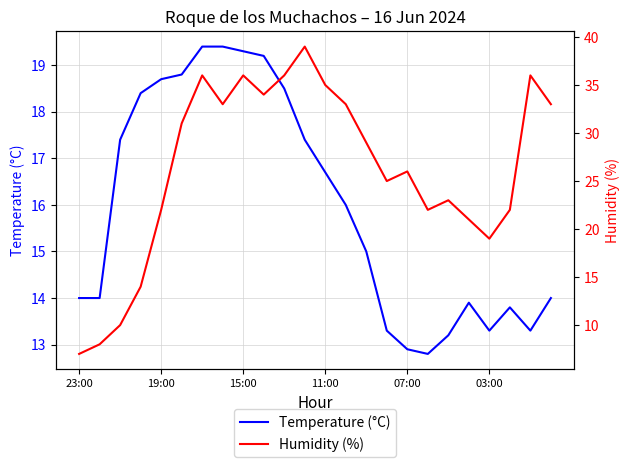

Which series changed the most between 13 and 18?

Humidity (%)